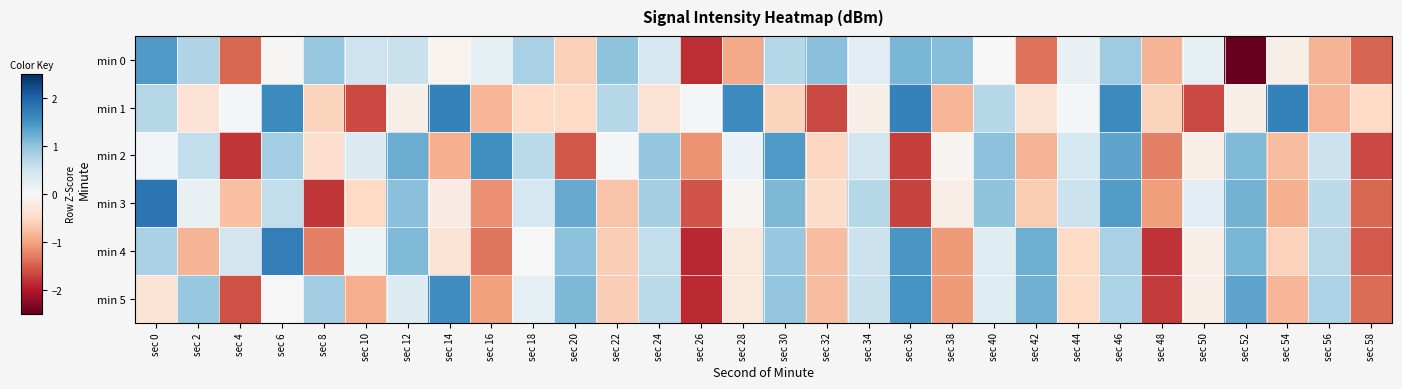

Which series has the widest spread of values?

min 0